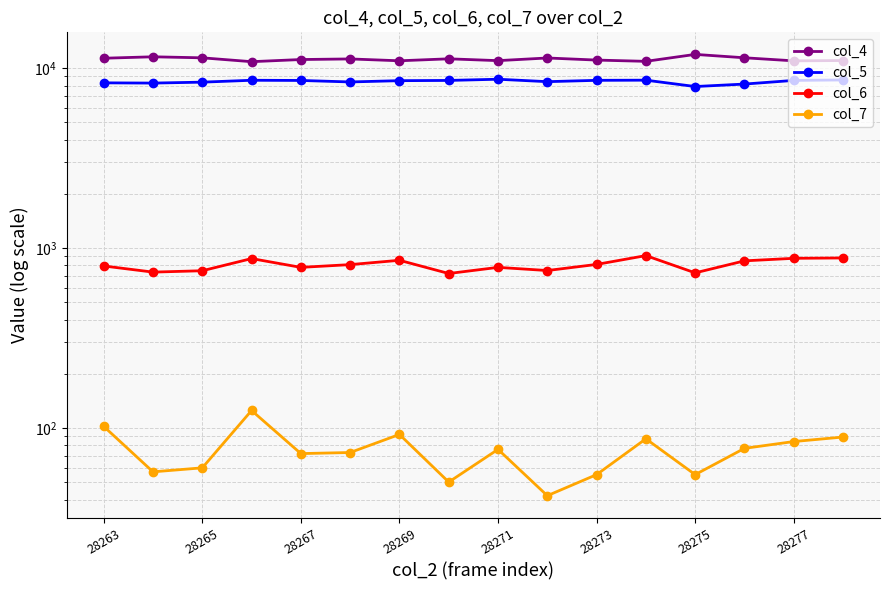

True or false: col_6 has more than 1 points higher than both neighbors.

True